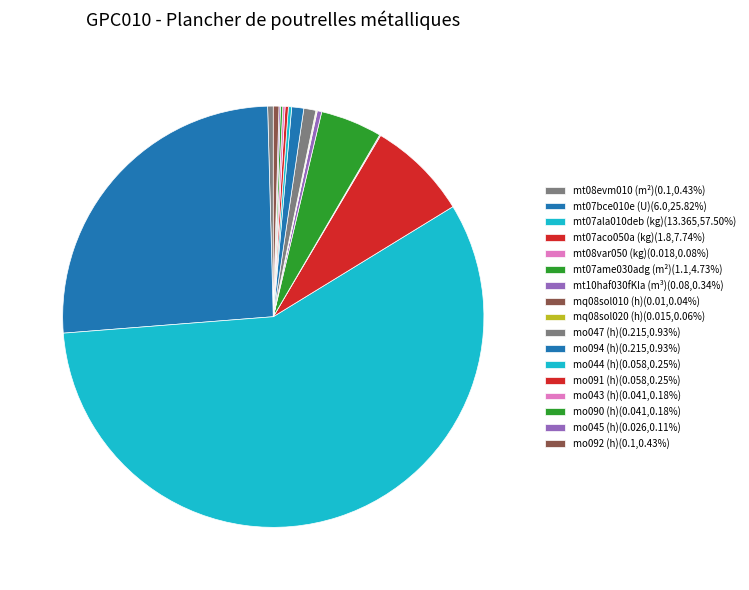

What percentage do mq08sol020 (h) and mo091 (h) together represent?

0.3%